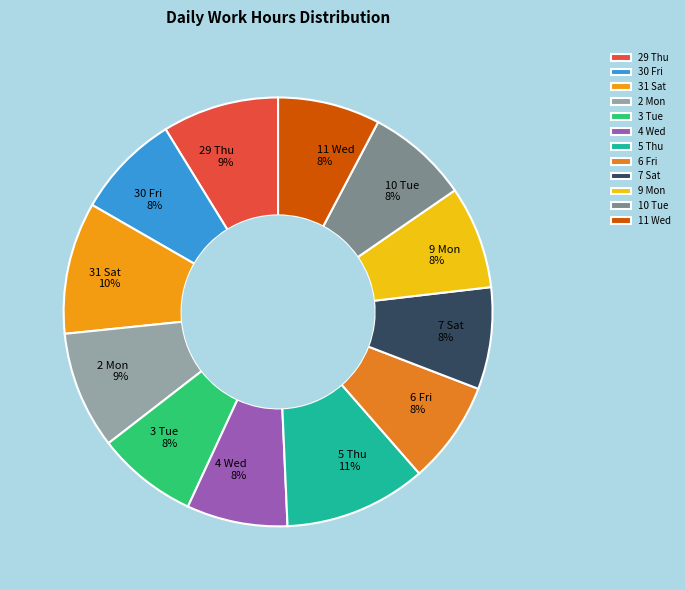

What percentage is the 11 Wed slice, to the nearest percent?

8%